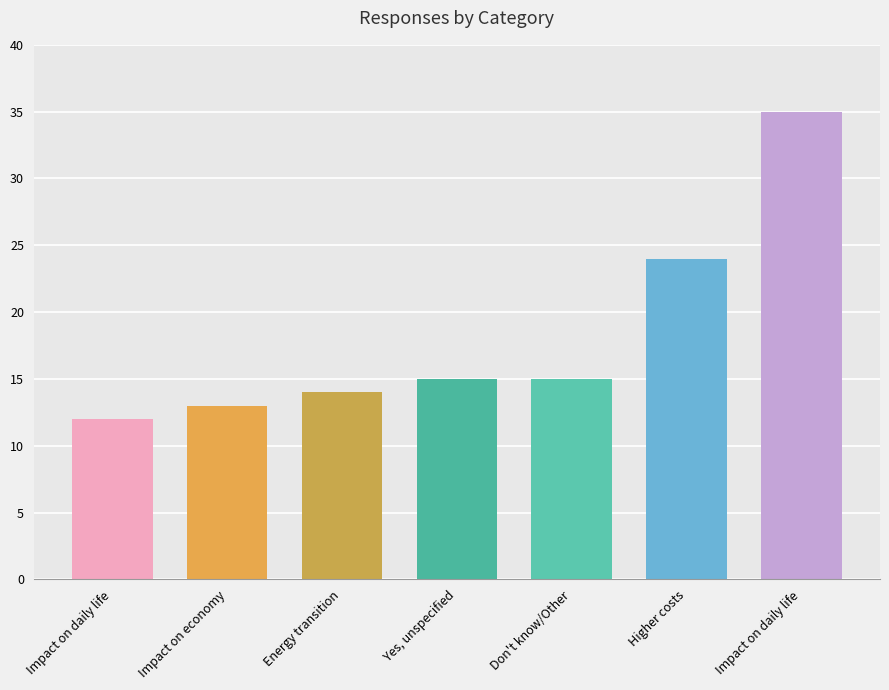

Where is the data nearest to the value 23?

Higher costs